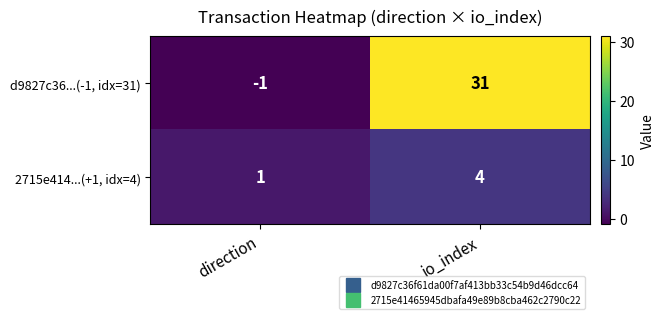

Which series has the widest spread of values?

d9827c36...(-1, idx=31)